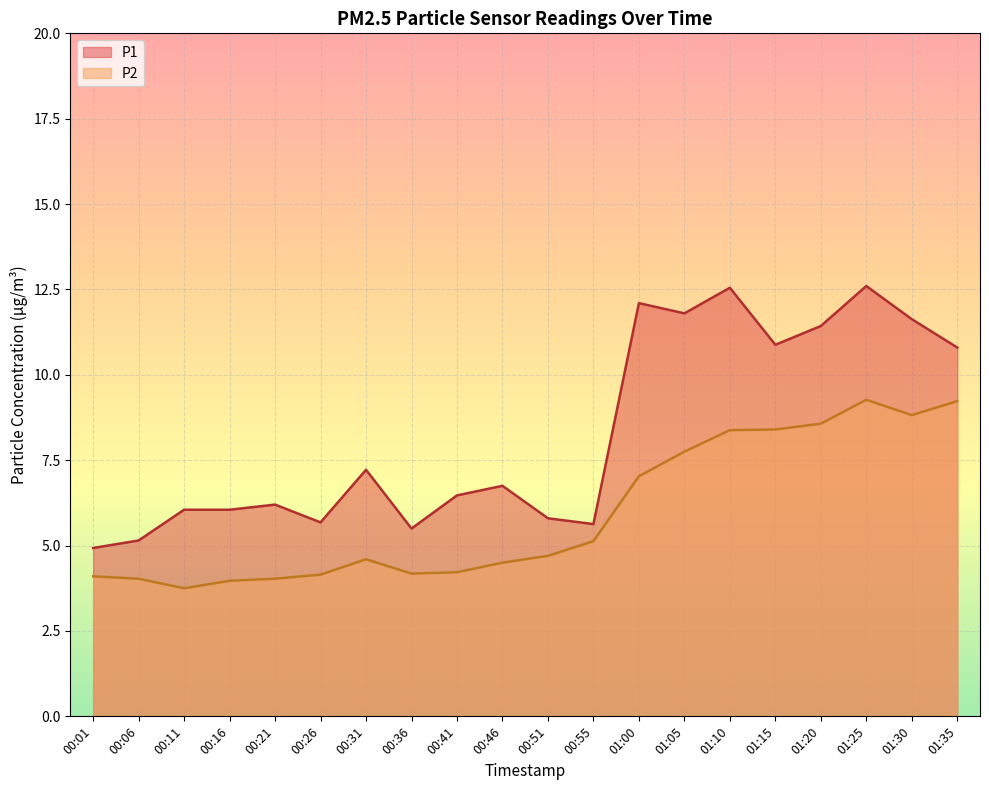

Which category has the highest value across all series?

01:25